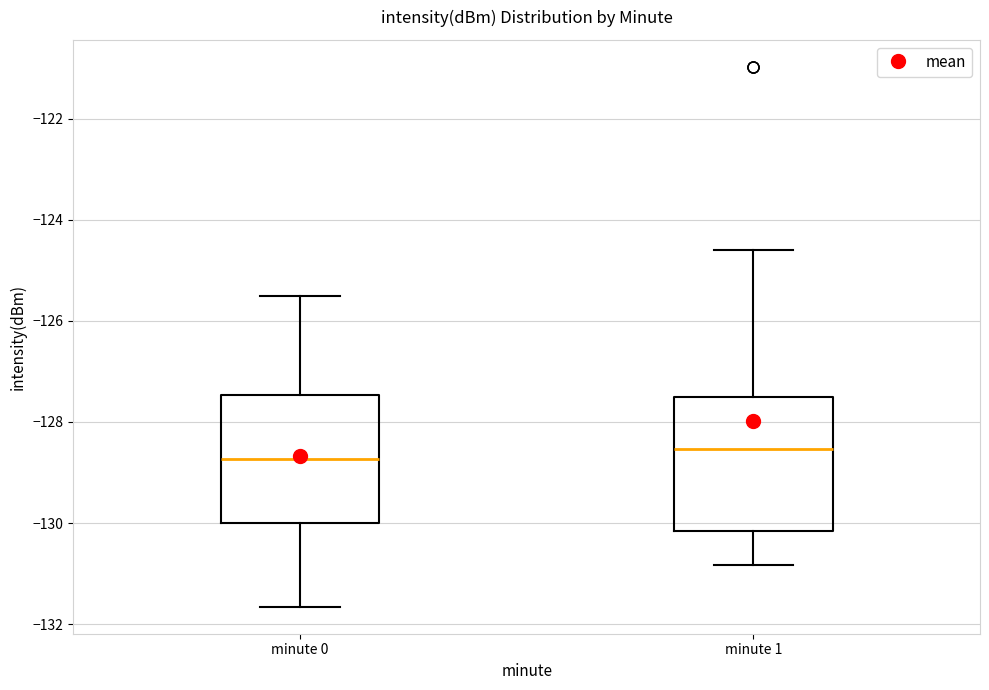

Reading left to right, read every box against the y-axis: the position of its median line, the range the box covers, and the ends of its whiskers. The values are not printed on the chart, so give them approximately, as read against the axis.

minute 0: median -128.8, box -130.0 to -127.4, whiskers -131.6 to -125.6
minute 1: median -128.6, box -130.2 to -127.6, whiskers -130.8 to -124.6